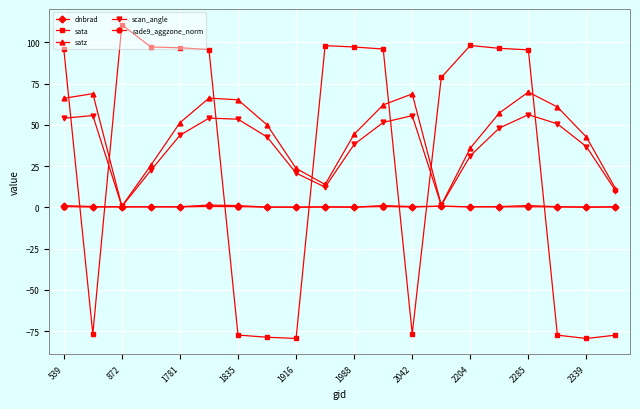

What is the minimum value shown in the chart?

-79.4